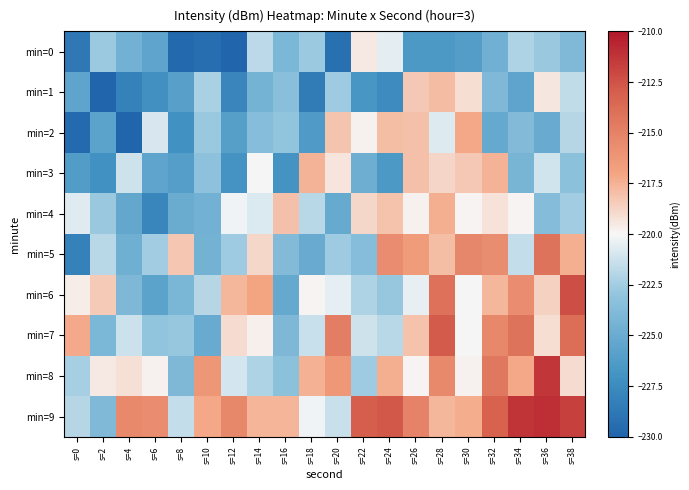

At which category is the sum across all series the highest?

s=28